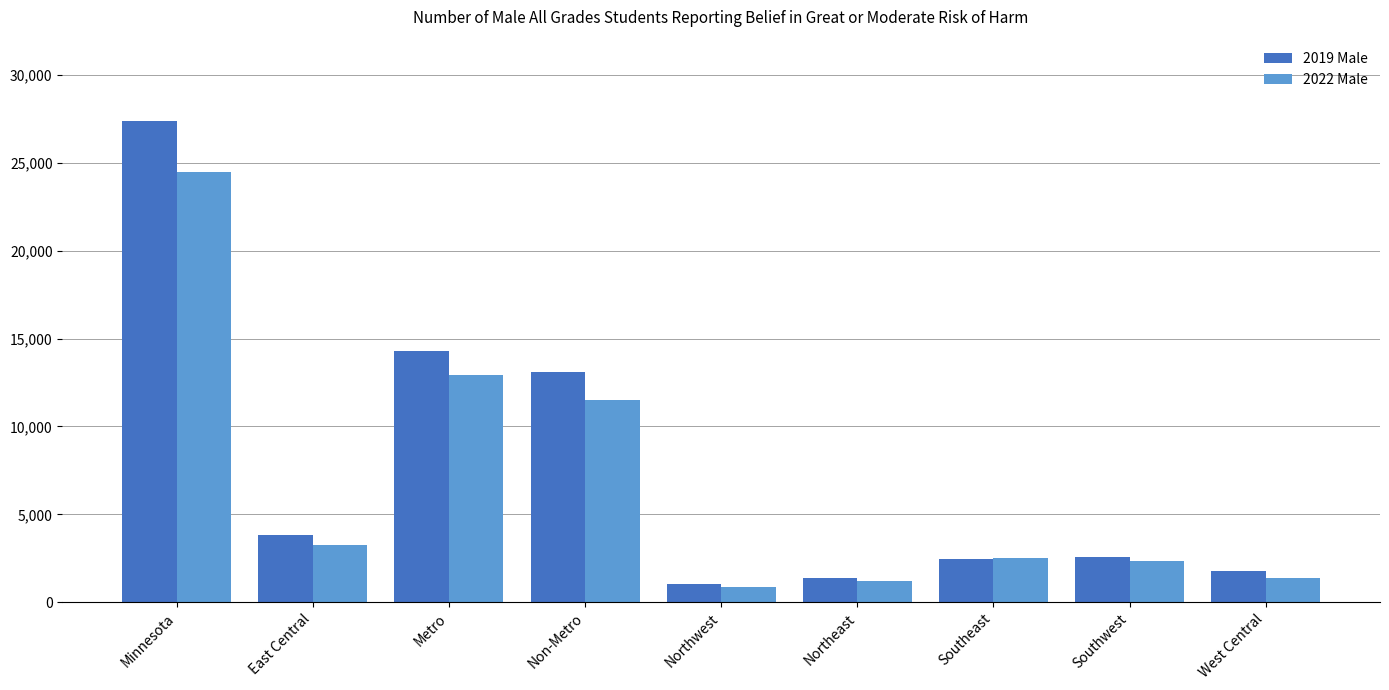

How many data points in 2019 Male are less than 2553?

4